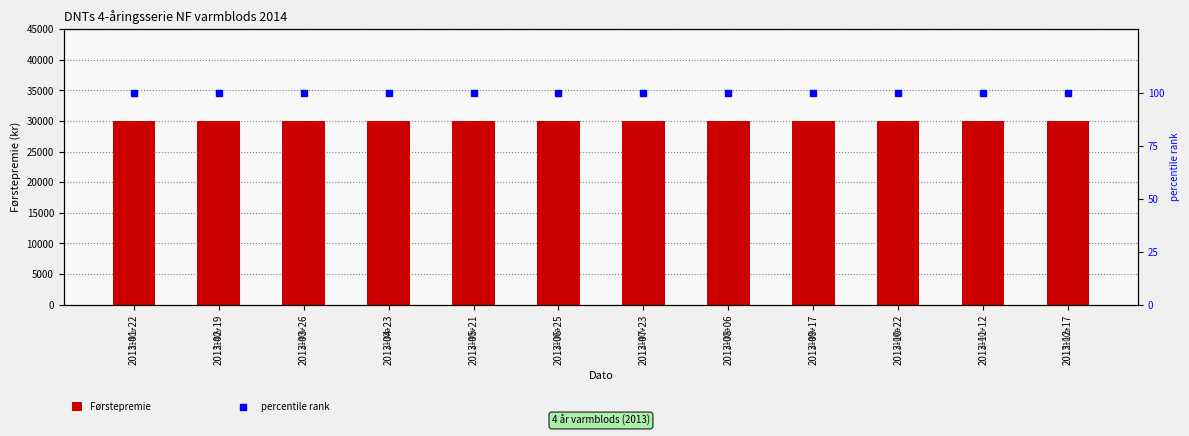

What are all the series names shown in the legend?

Førstepremie, percentile rank